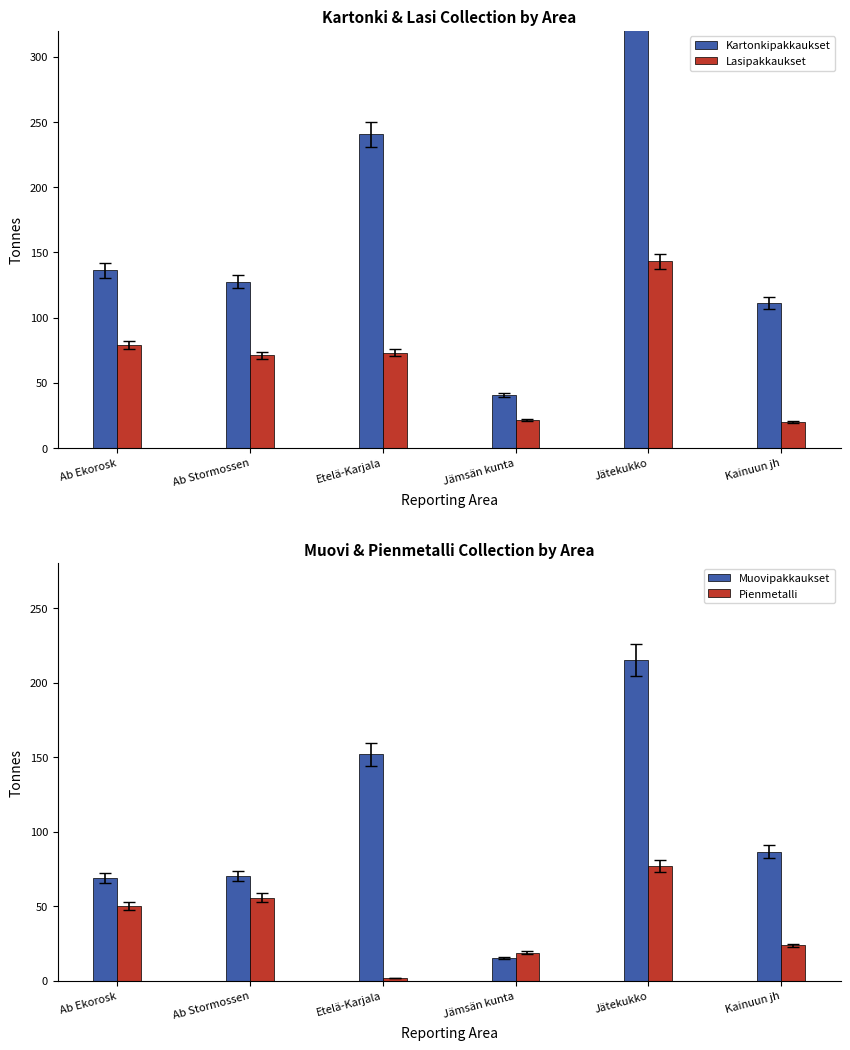

How many values in the Kartonkipakkaukset series are below 136?

3